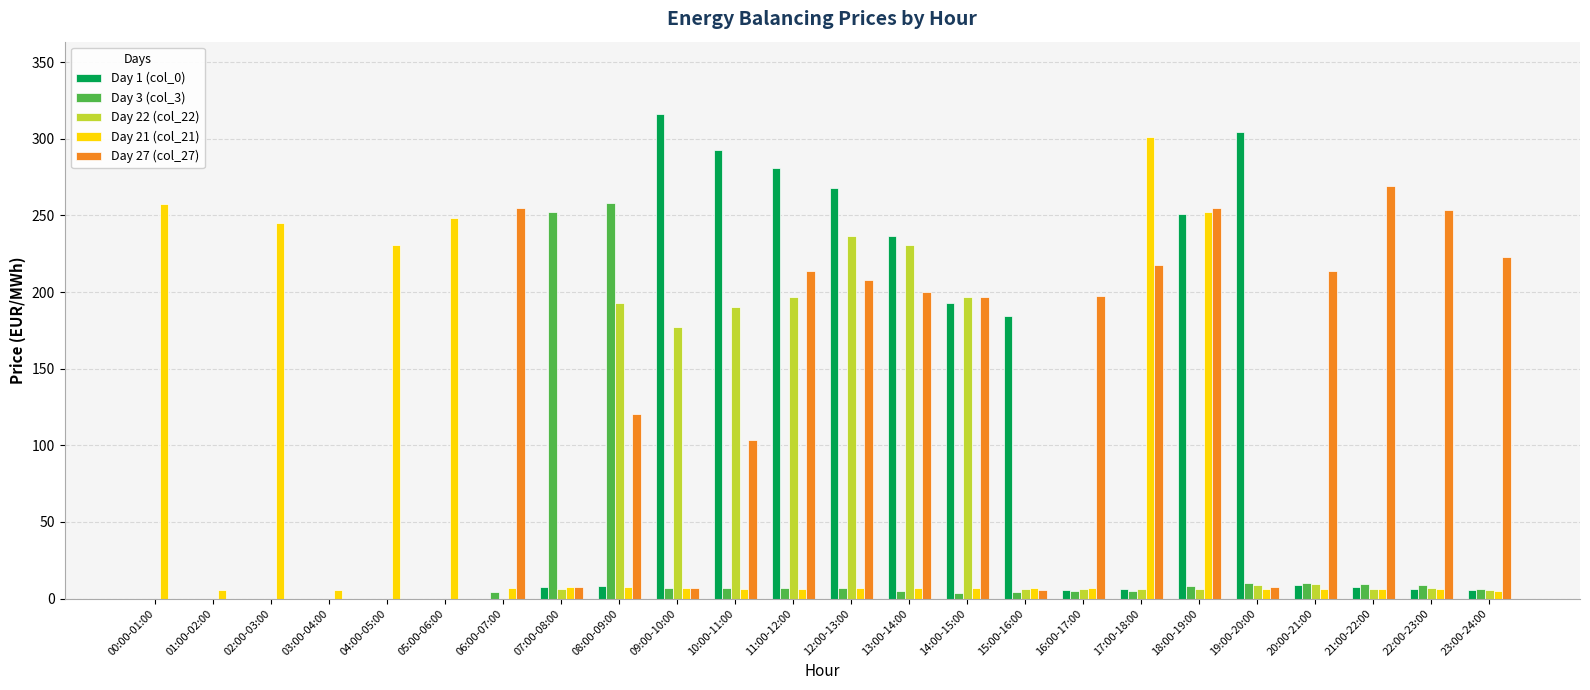

Which series has the largest total across all categories?

Day 27 (col_27)